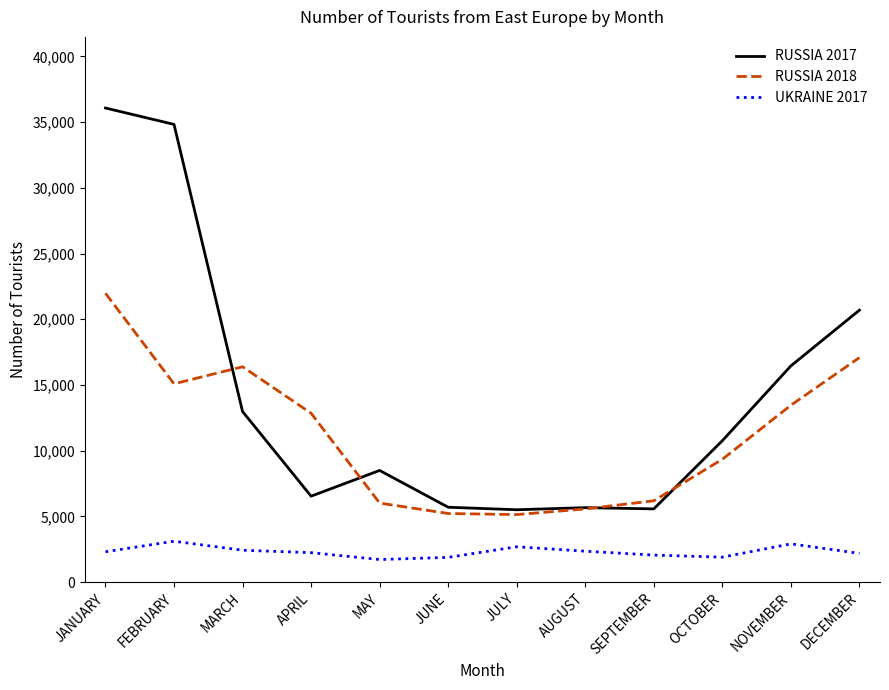

Which label corresponds to the largest value in the chart?

JANUARY